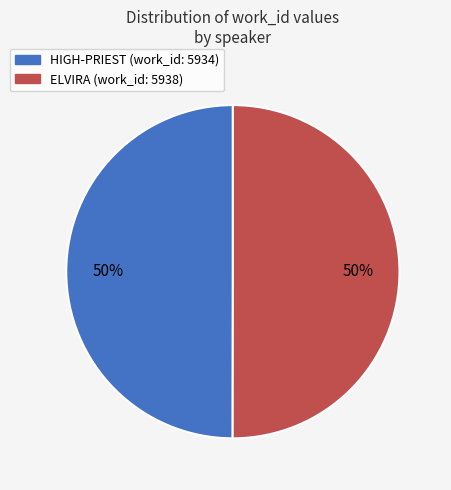

Is it true that HIGH-PRIEST is 38% of the pie?

False